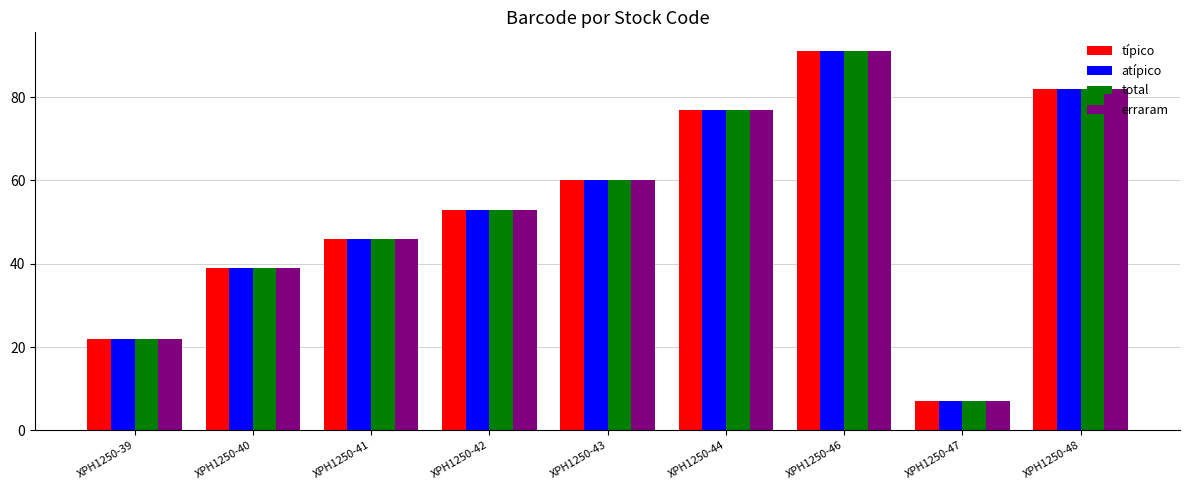

The value of atípico at XPH1250-44 is 77. True or false?

True